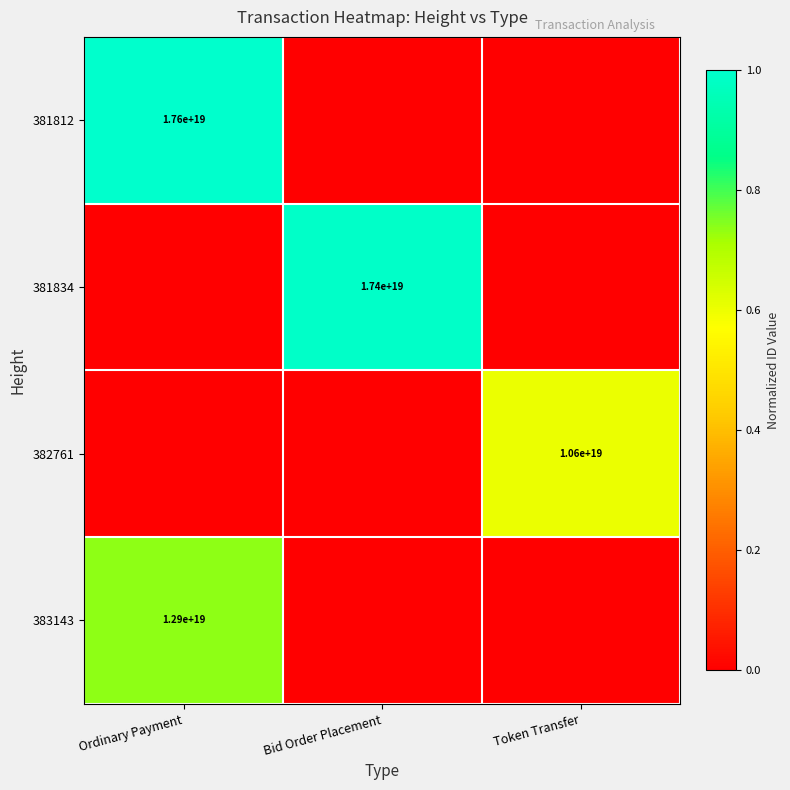

The value of 381834 at Bid Order Placement is 17400000000000000000. True or false?

True